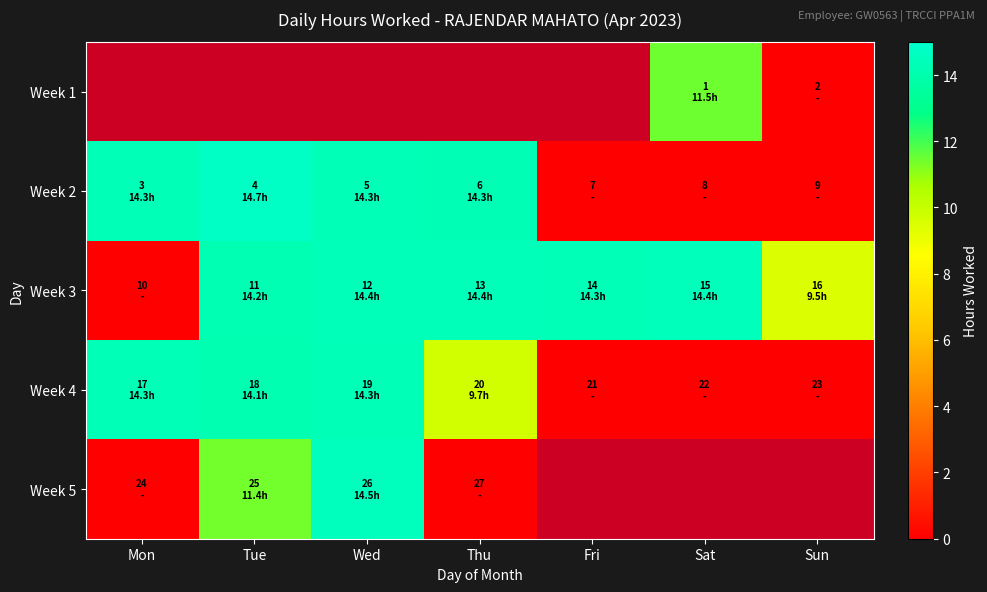

What is the average value of the Week 4 series?

7.5